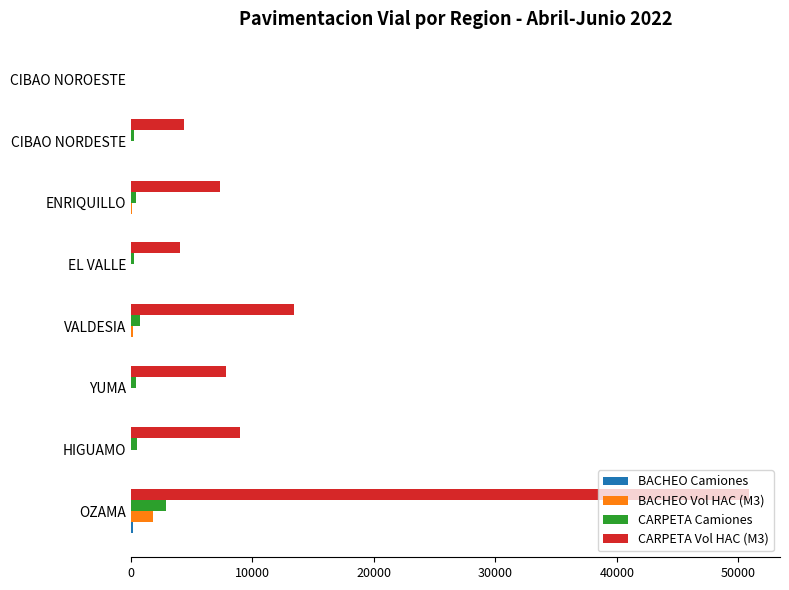

How many data points does each series have?

8